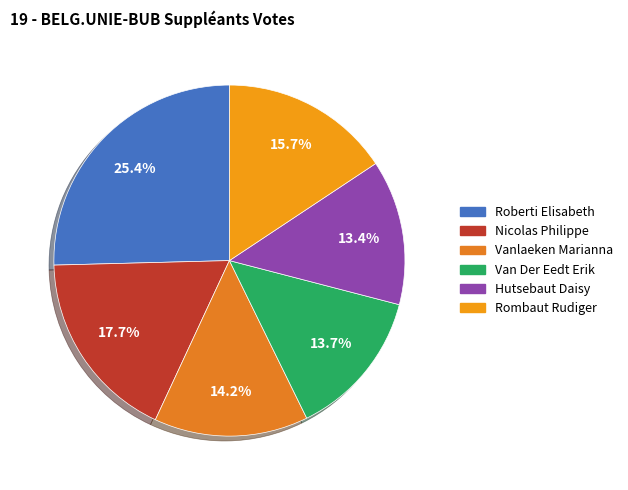

What is the total percentage of Vanlaeken Marianna and Roberti Elisabeth?

39.6%